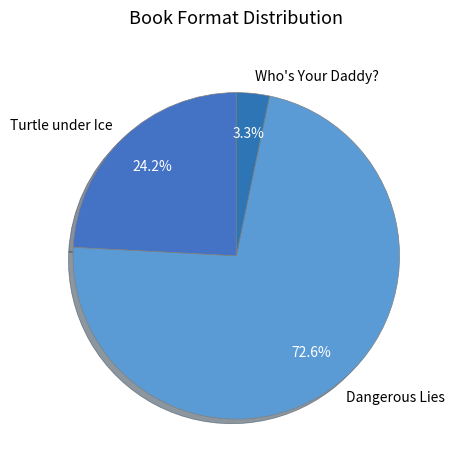

How many segments does this pie chart have?

3